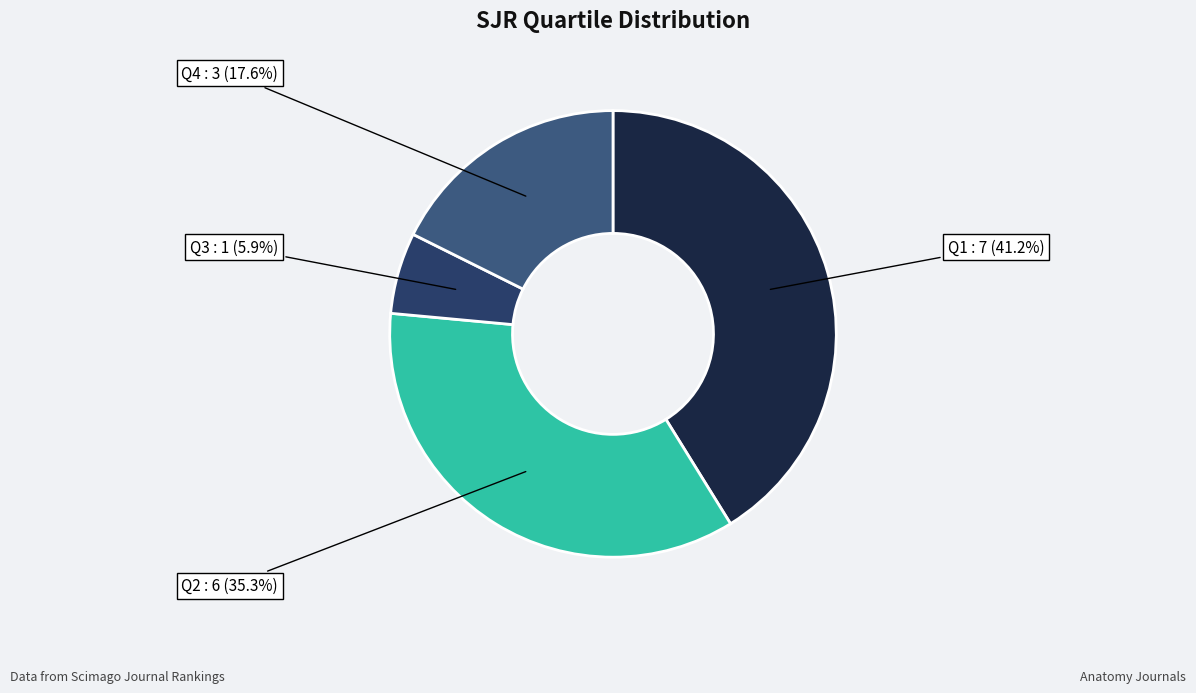

Count the number of slices in the pie.

4